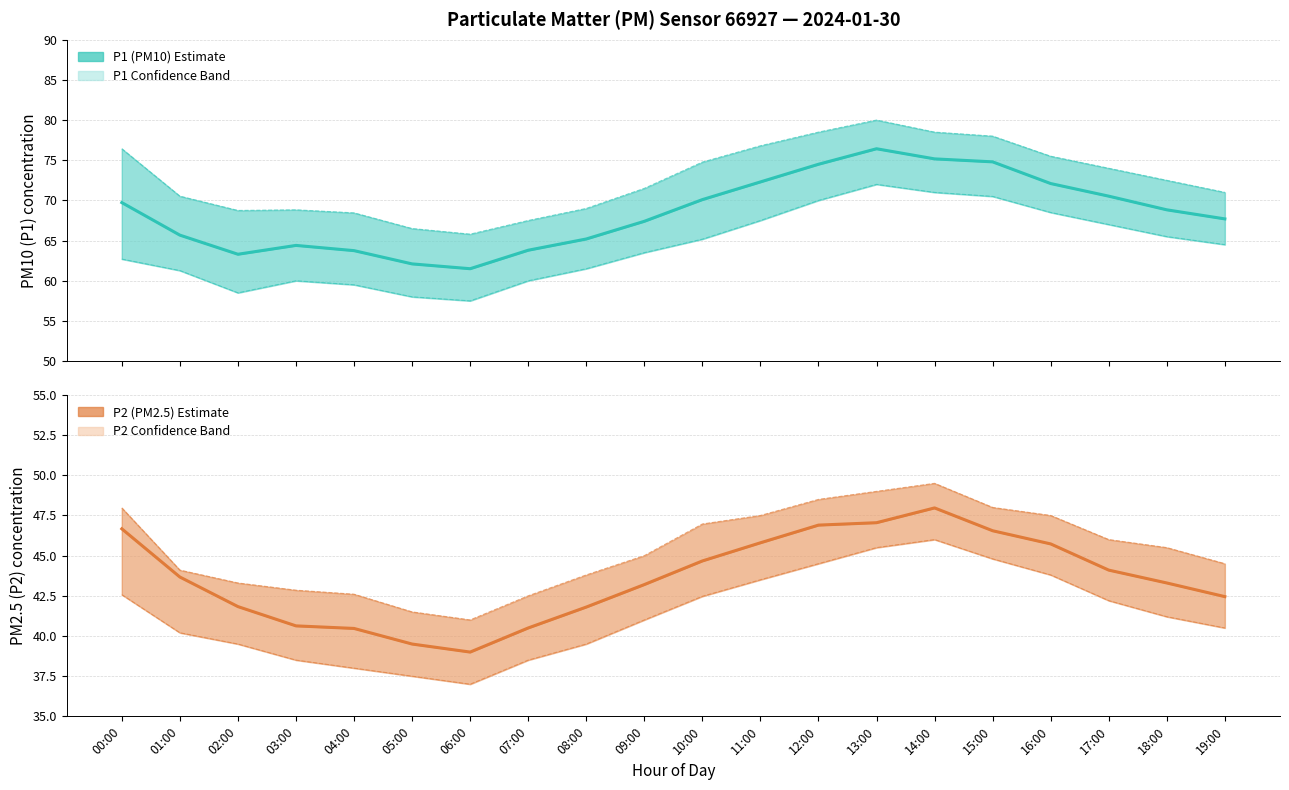

At which label is P1 upper bound closest to 72?

09:00